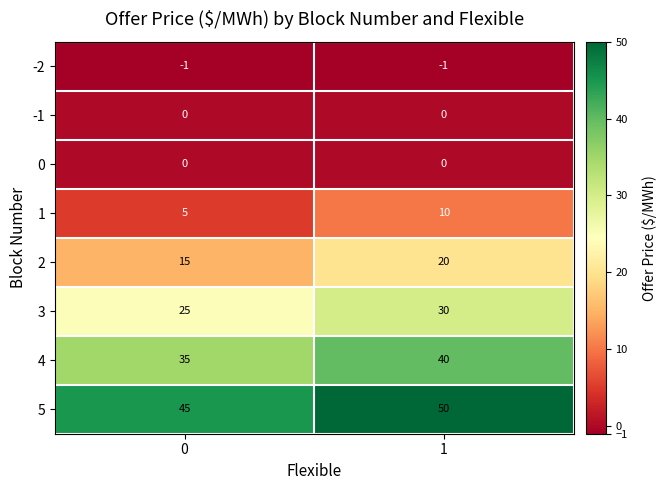

How many data points does each series have?

2